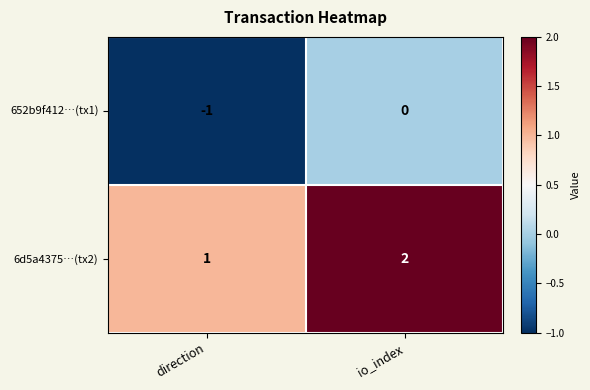

At which label is 6d5a4375…(tx2) closest to 1?

direction